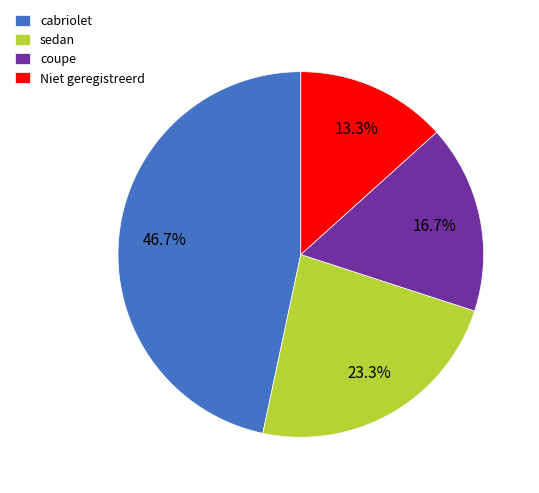

Rank the categories by value from lowest to highest.

Niet geregistreerd, coupe, sedan, cabriolet